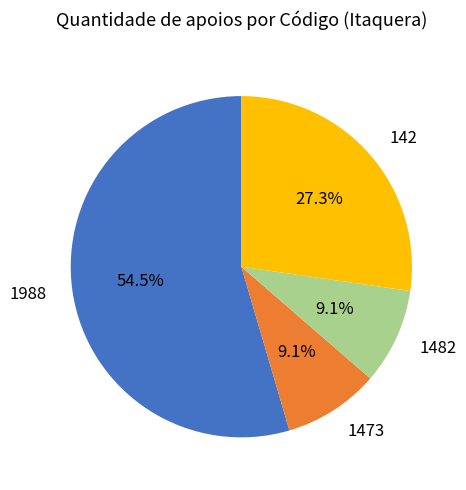

What percentage is the 142 slice, to the nearest percent?

27%